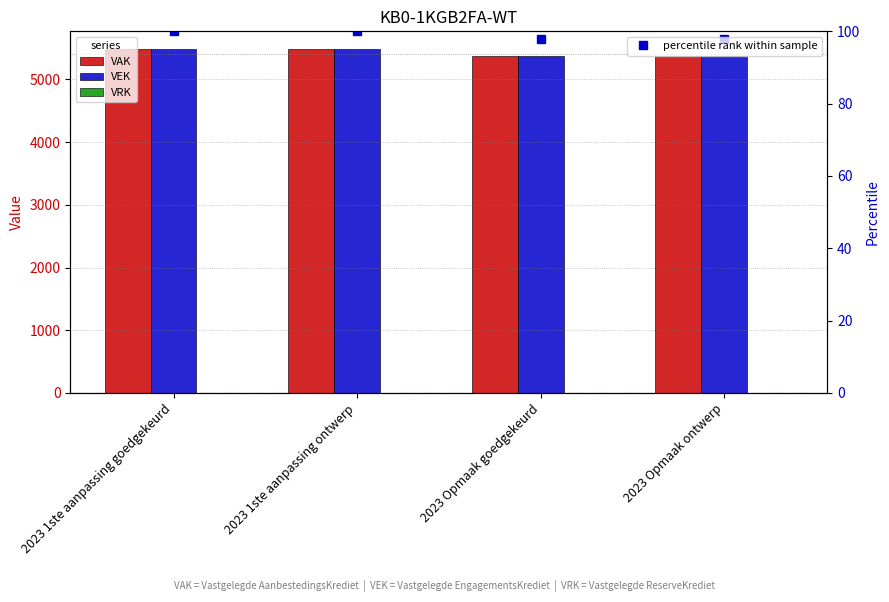

What is the label of the 4th bar from the left?

2023 Opmaak ontwerp